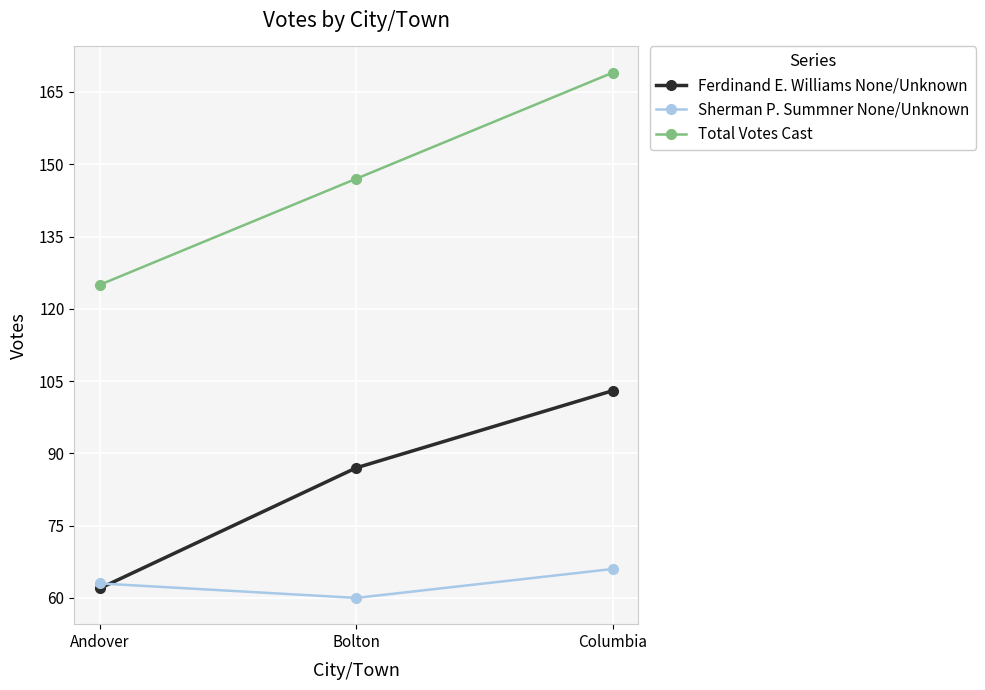

What is the maximum value shown in the chart?

169